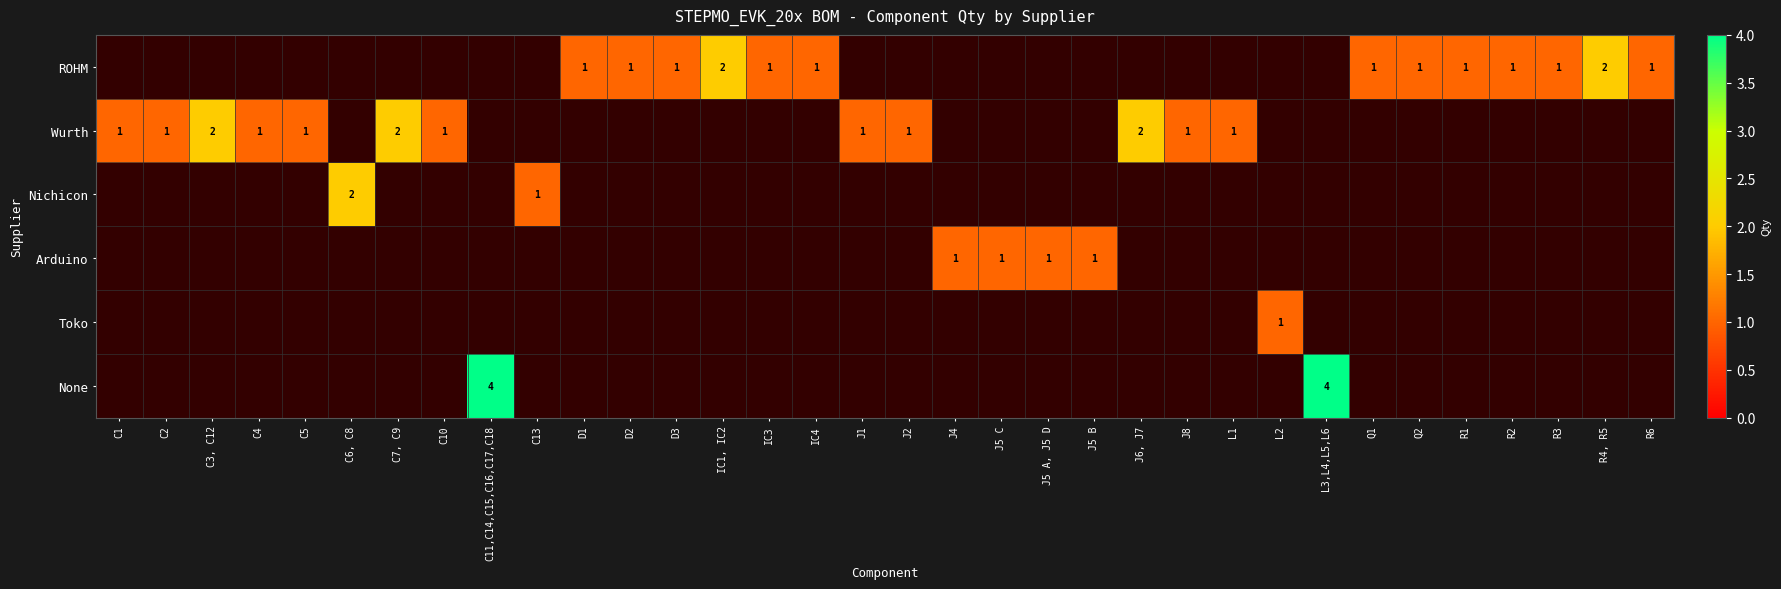

The value of ROHM at Q2 is 1. True or false?

True